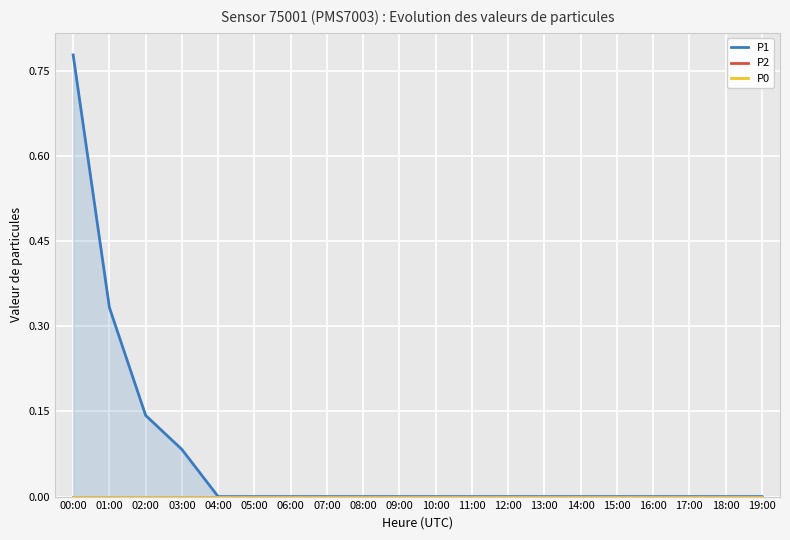

What position from the right is 05:00?

15